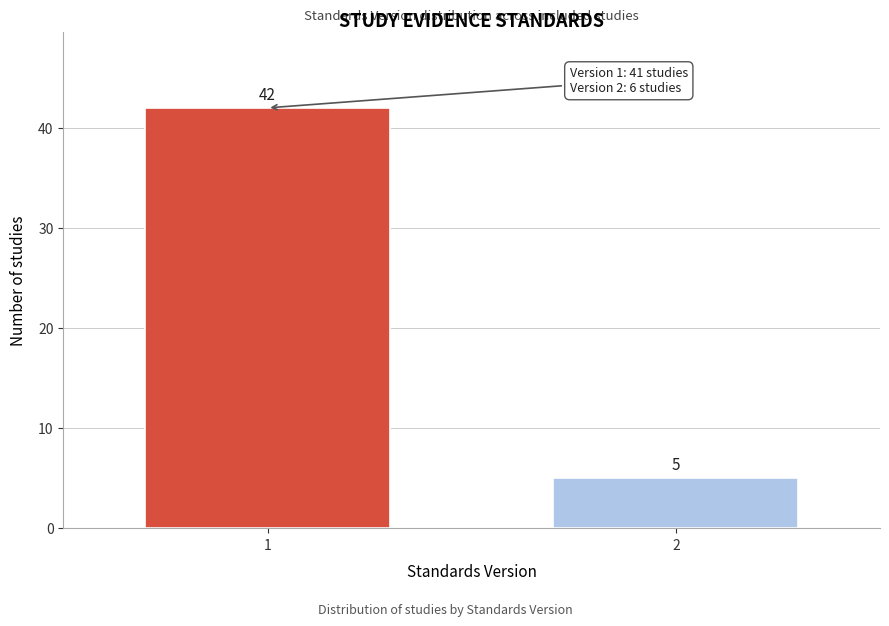

Reading left to right, transcribe all the data shown in this chart.

1=42	2=5